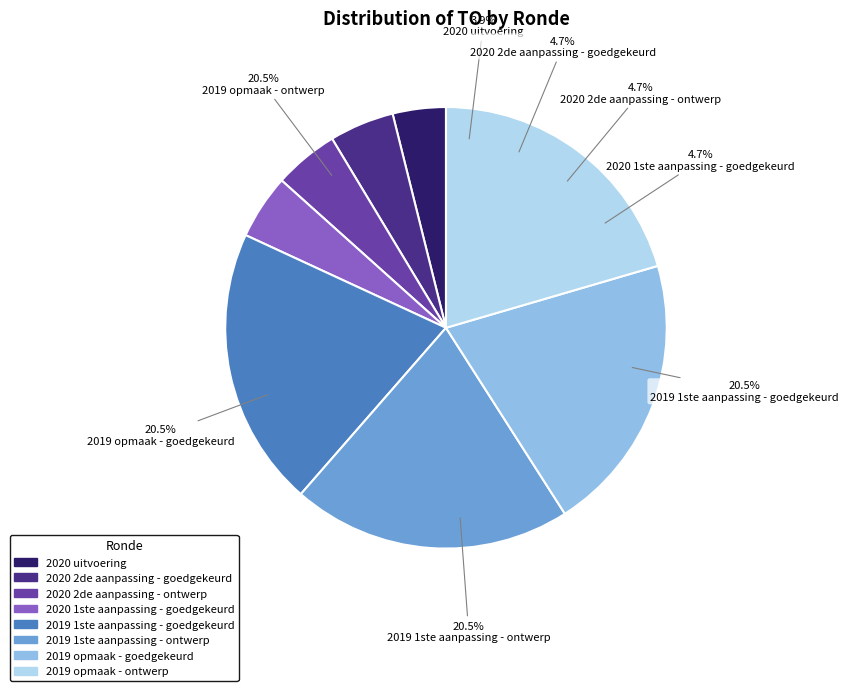

Between 2020 1ste aanpassing - goedgekeurd and 2019 opmaak - goedgekeurd, which is larger?

2019 opmaak - goedgekeurd